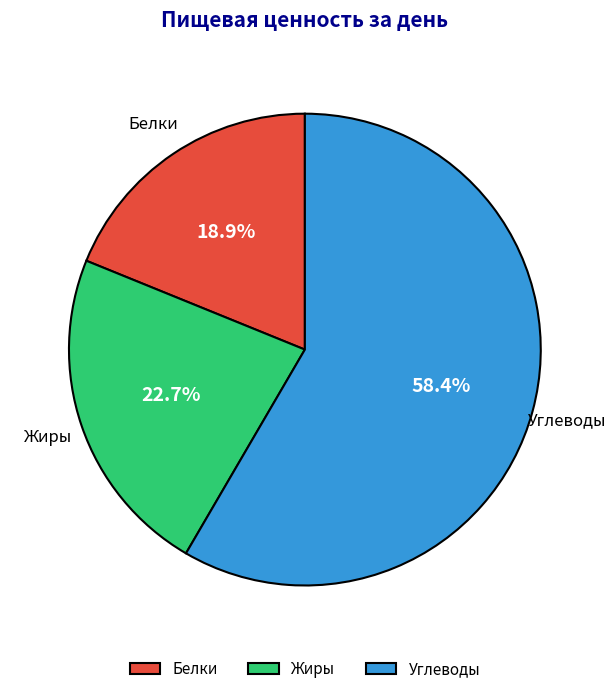

What percentage is the Углеводы slice, to the nearest percent?

58%